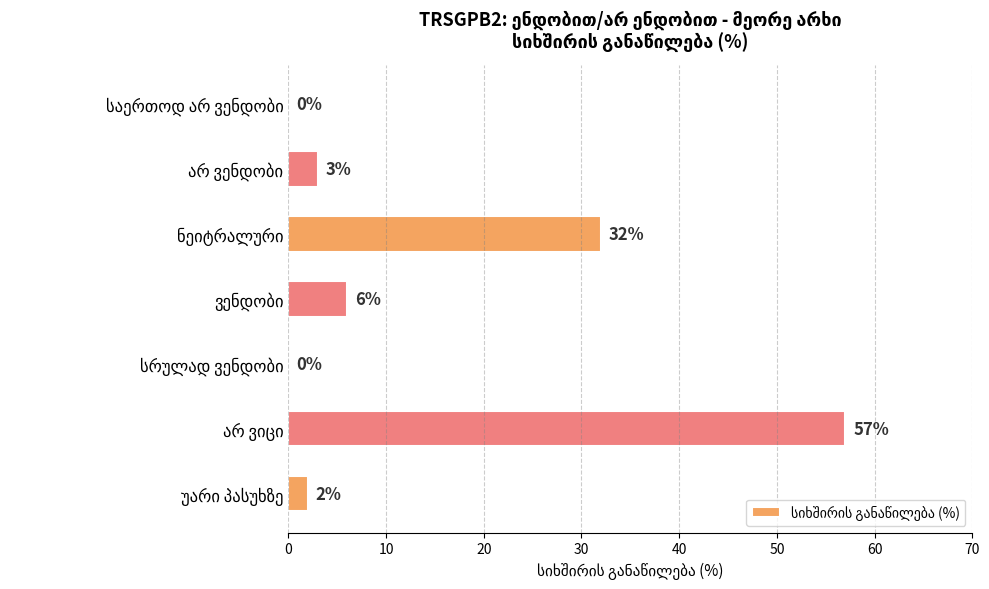

What is the greatest value displayed?

57